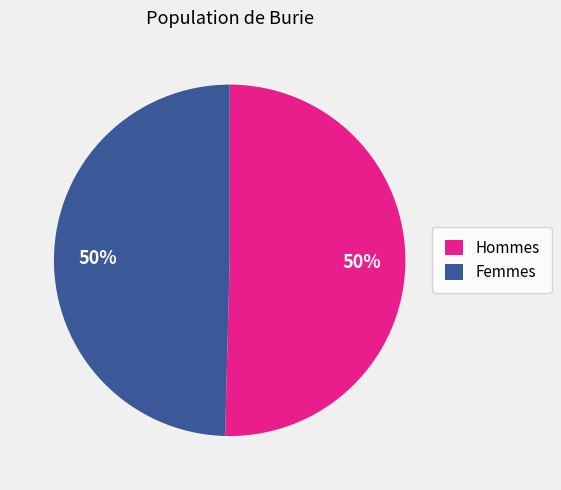

To the nearest percent, what is the average slice percentage?

50%